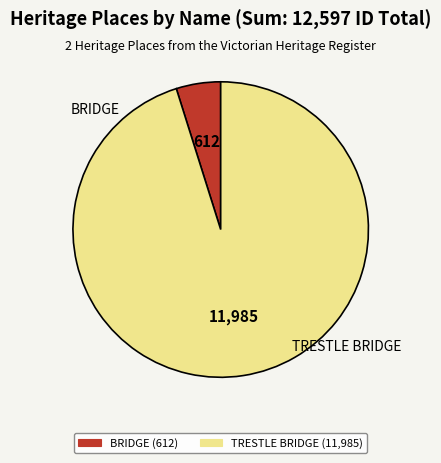

Is it true that BRIDGE is 5% of the pie?

True